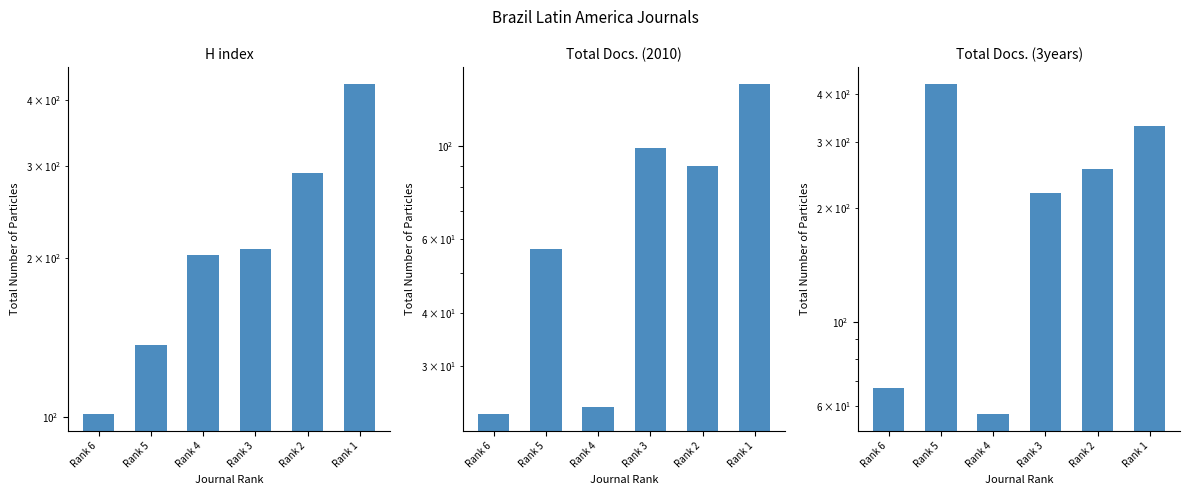

What is the value of the H index bar at the 1st from the left?

101